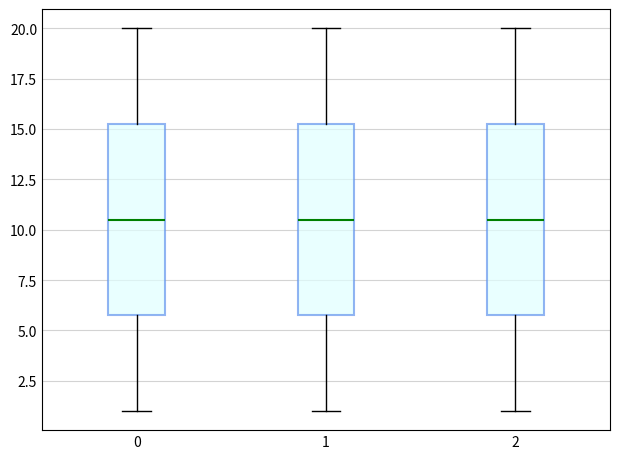

Reading left to right, transcribe this box plot: for each box, give where its median line is, the range the box spans, and where its two whiskers end, as read against the y-axis. The values are not printed on the chart, so give them approximately, as read against the axis.

0: median 10.5, box 6.0 to 15.5, whiskers 1.0 to 20.0
1: median 10.5, box 6.0 to 15.5, whiskers 1.0 to 20.0
2: median 10.5, box 6.0 to 15.5, whiskers 1.0 to 20.0